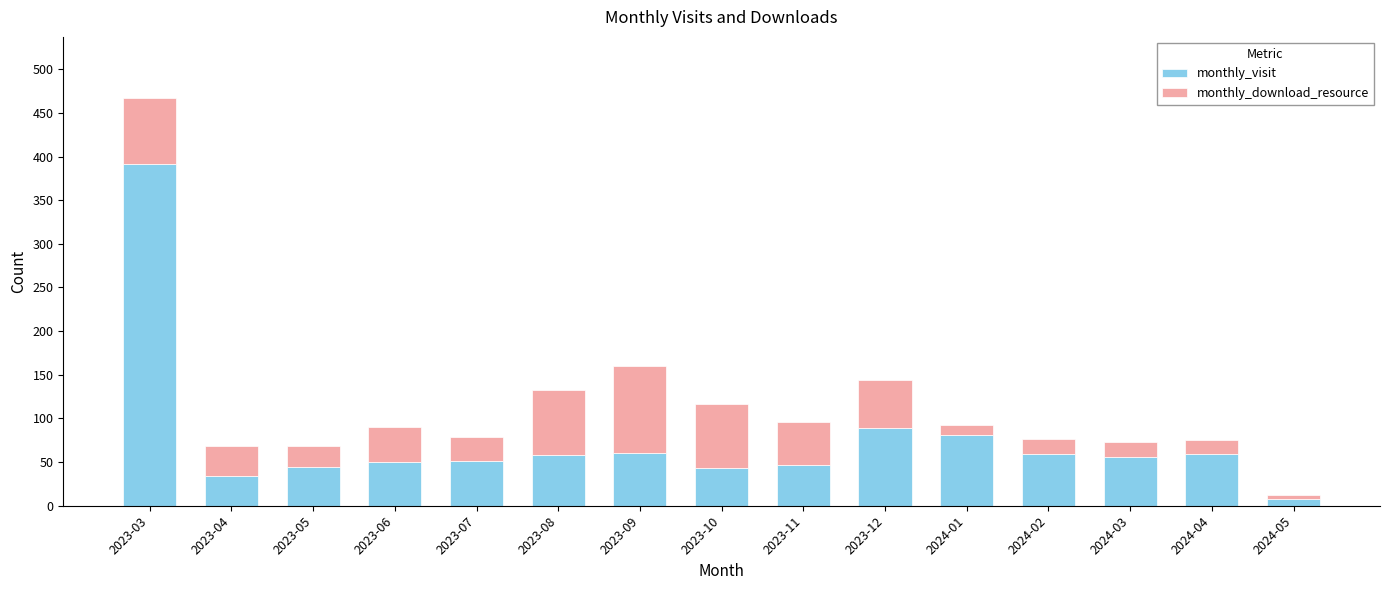

Are the bars grouped side by side (vs. stacked)?

No